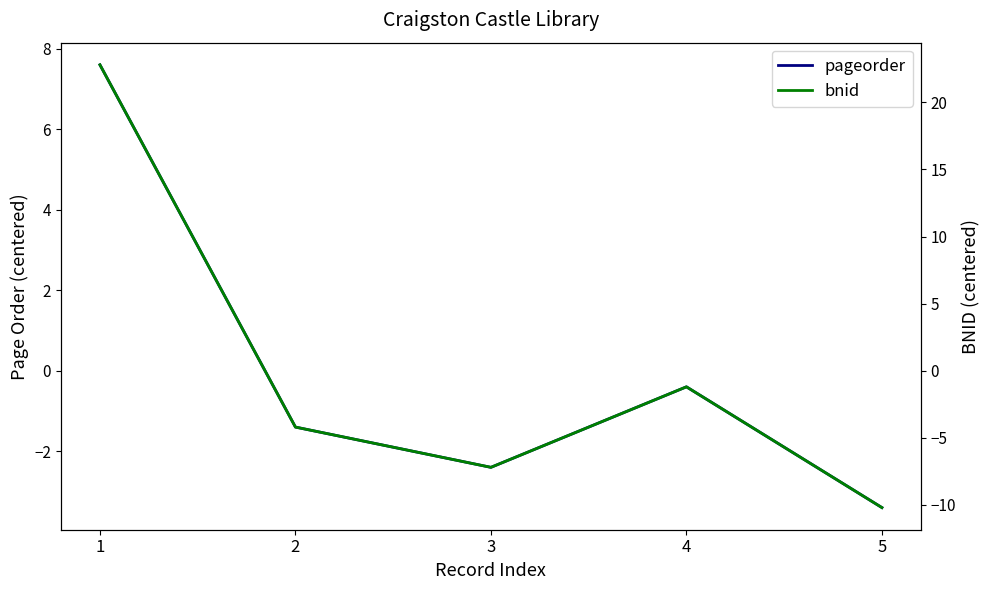

Between 1 and 3, which series saw the biggest shift?

bnid